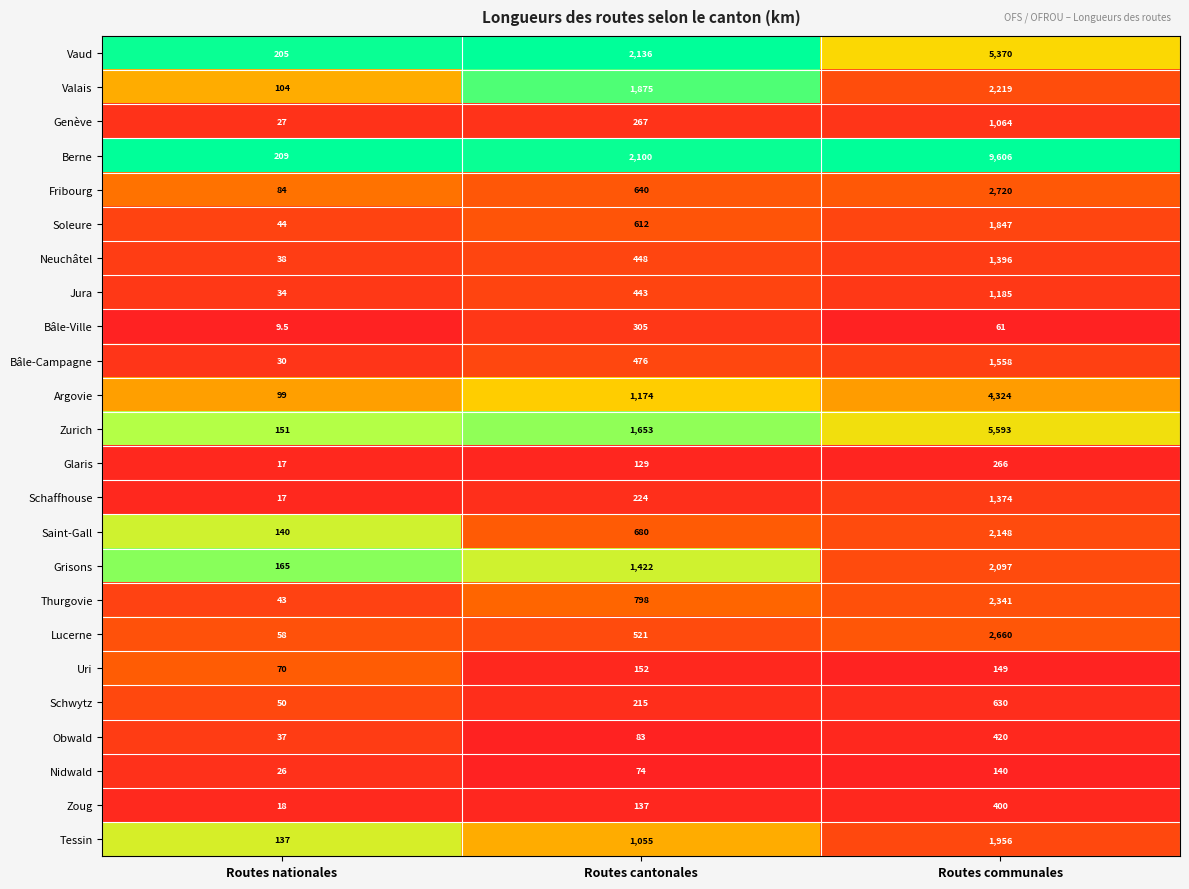

Is it true that Neuchâtel equals 696.9 at Routes cantonales?

False